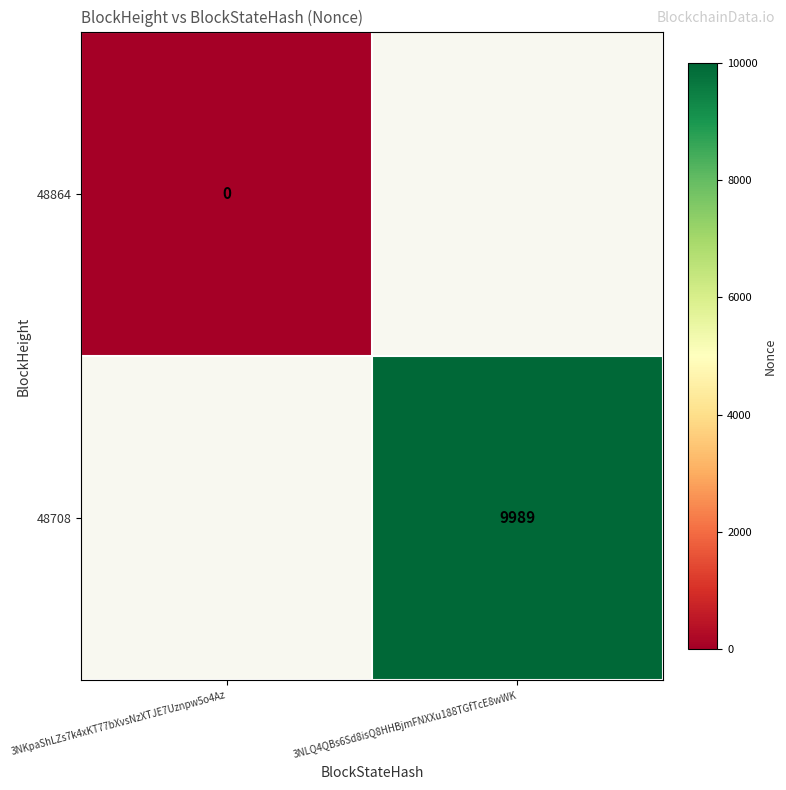

The value of 48708 at 3NLQ4QBs6Sd8isQ8HHBjmFNXXu188TGfTcE8wWK is 6989.7. True or false?

False